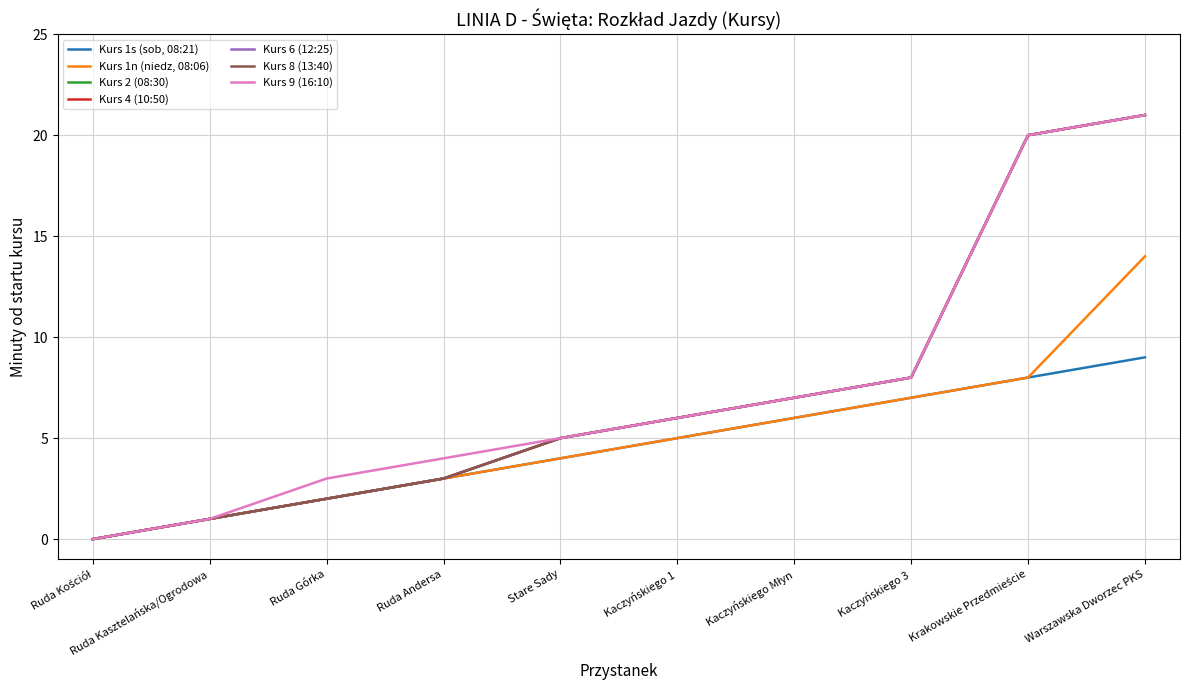

At which category is the sum across all series the highest?

Warszawska Dworzec PKS